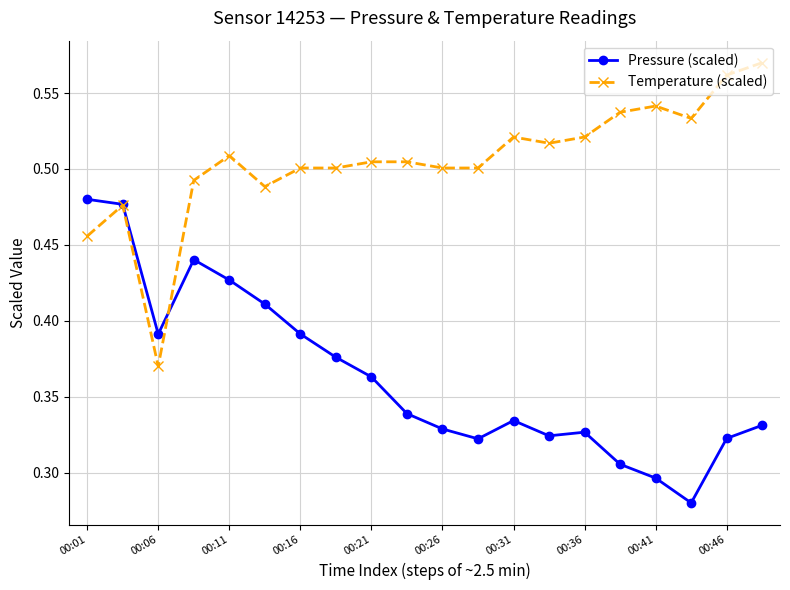

How many Pressure (scaled) values are between 0 and 1?

20